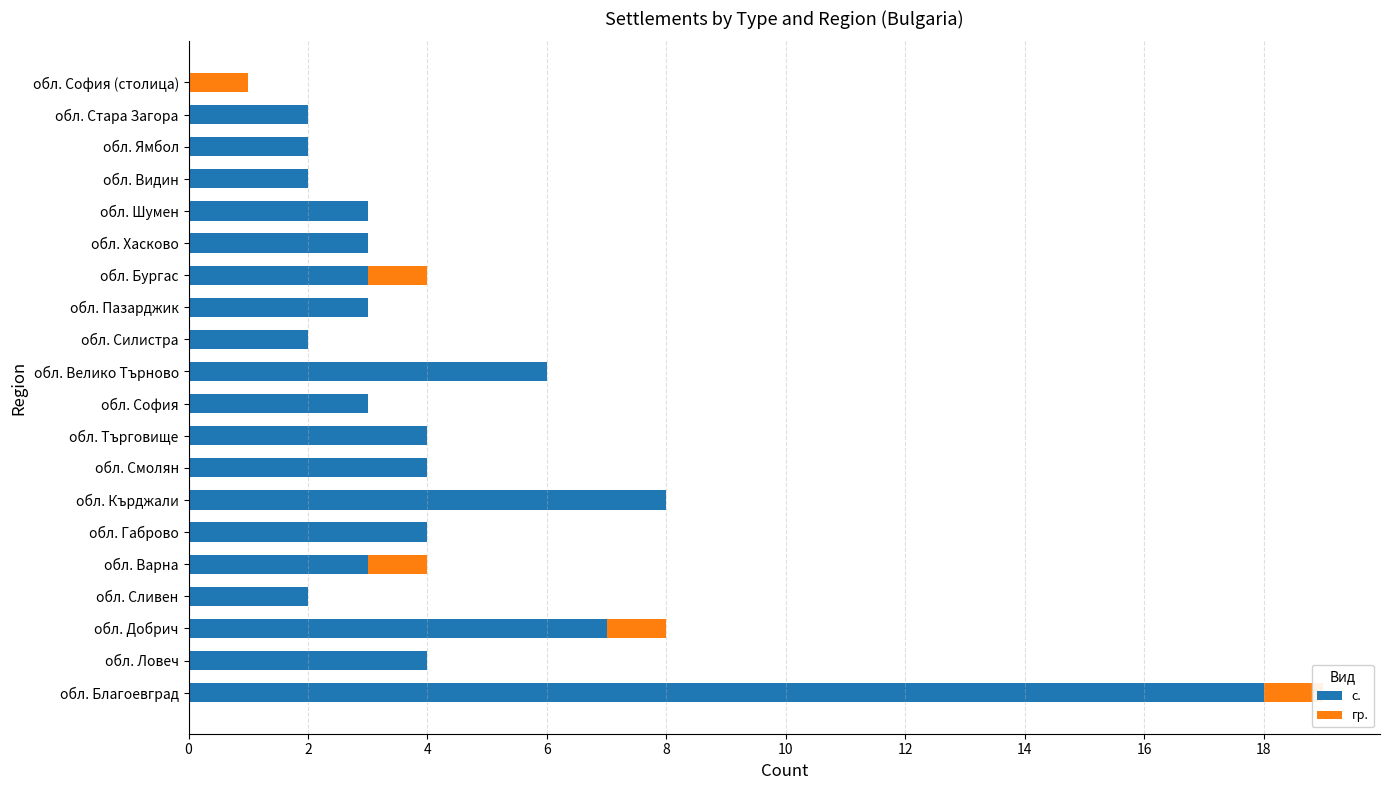

How many data points does each series have?

20